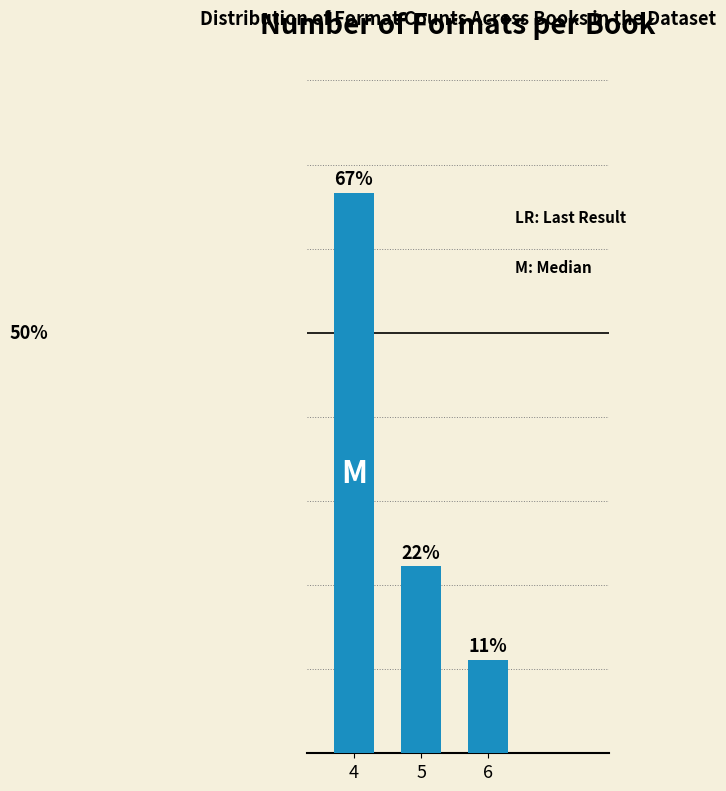

Does the chart contain any negative values?

No